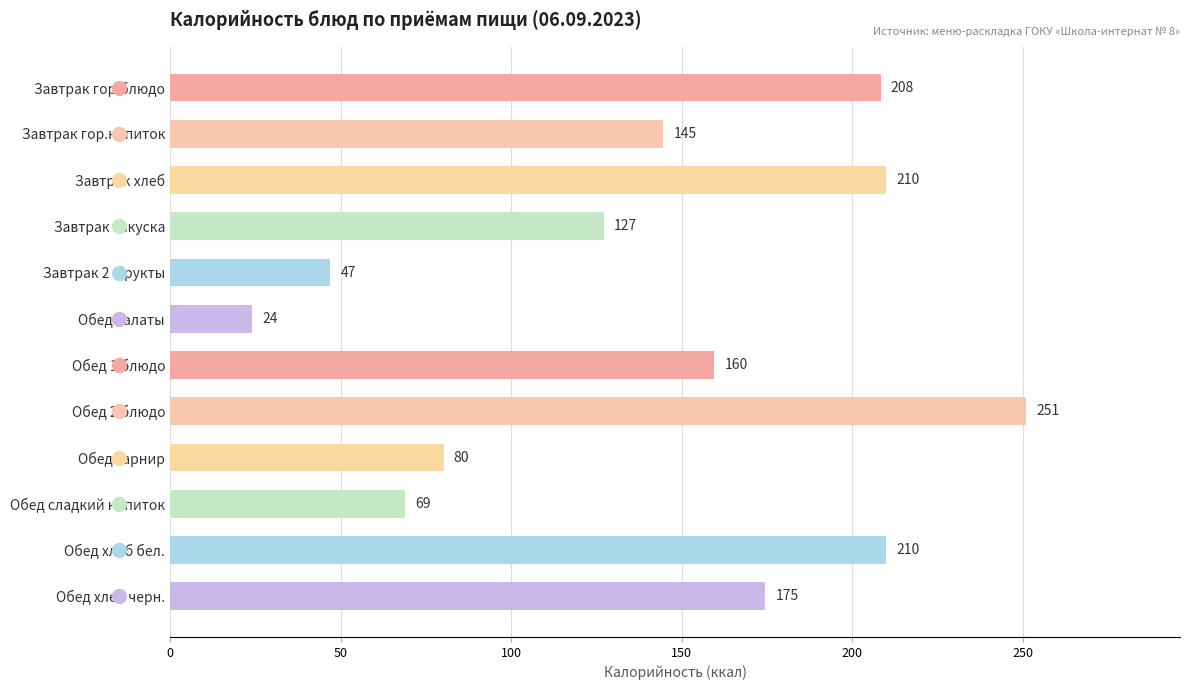

Which has a higher value, Обед салаты or Обед 2 блюдо?

Обед 2 блюдо